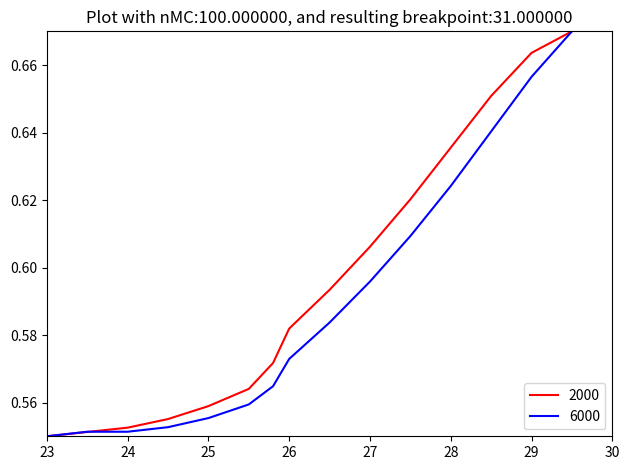

Which series has the largest total across all categories?

2000